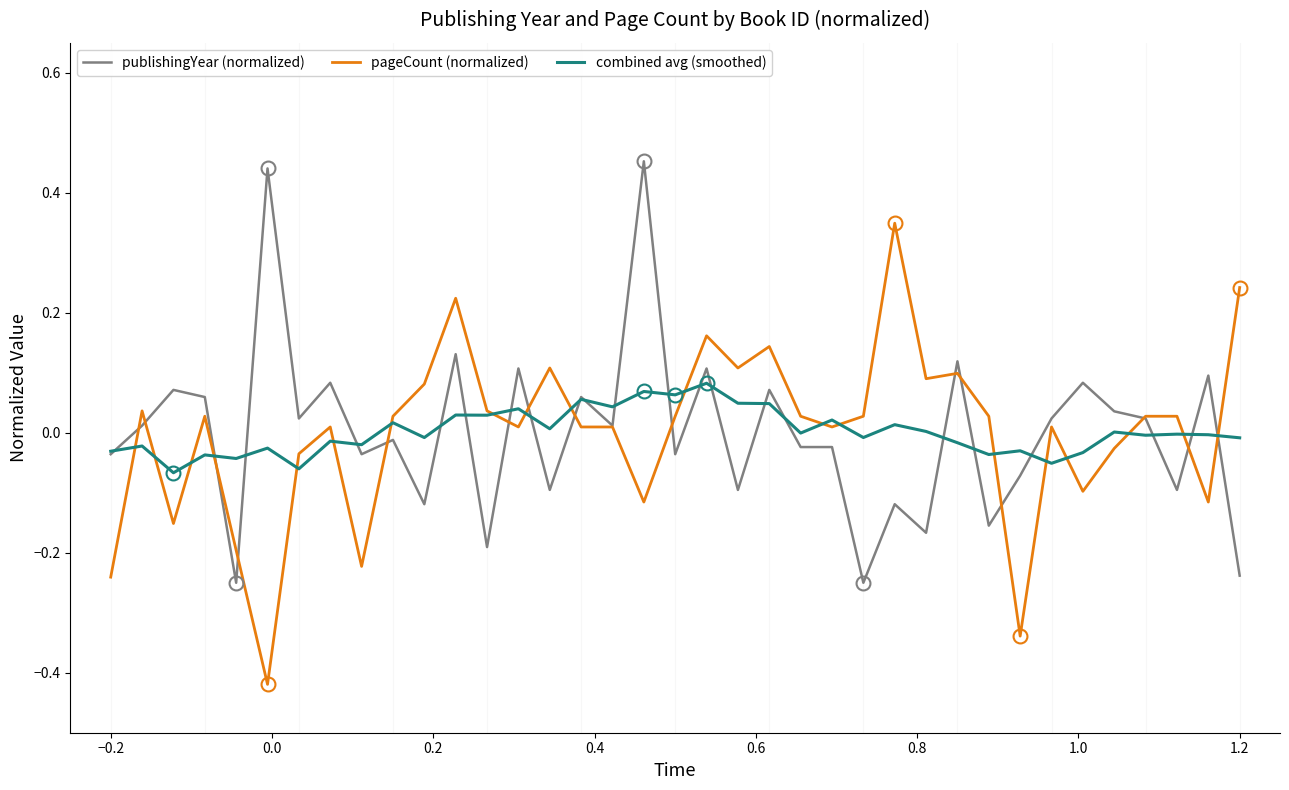

Rank the series by their maximum value, from lowest to highest.

combined avg (smoothed), pageCount (normalized), publishingYear (normalized)